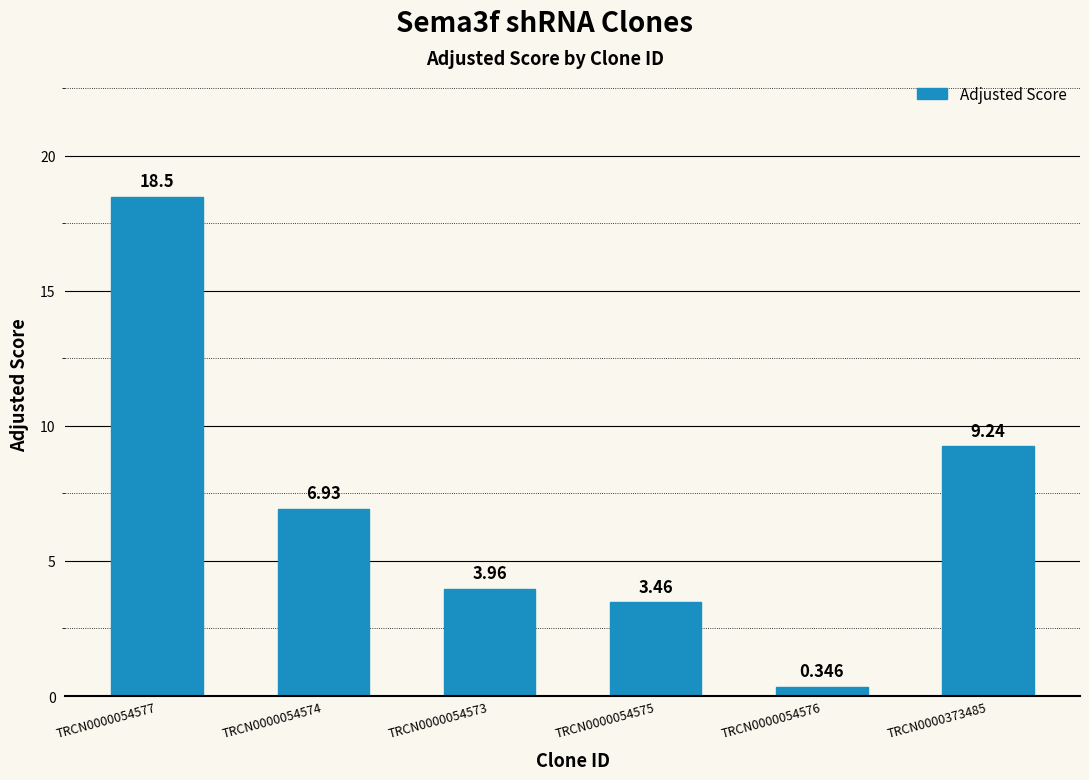

At which label does the data first exceed 6?

TRCN0000054577